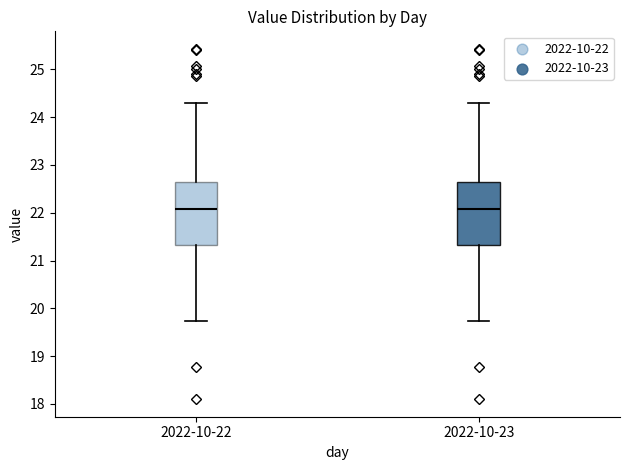

Reading left to right, transcribe this box plot: for each box, give where its median line is, the range the box spans, and where its two whiskers end, as read against the y-axis. The values are not printed on the chart, so give them approximately, as read against the axis.

2022-10-22: median 22.1, box 21.3 to 22.6, whiskers 19.7 to 24.3
2022-10-23: median 22.1, box 21.3 to 22.6, whiskers 19.7 to 24.3